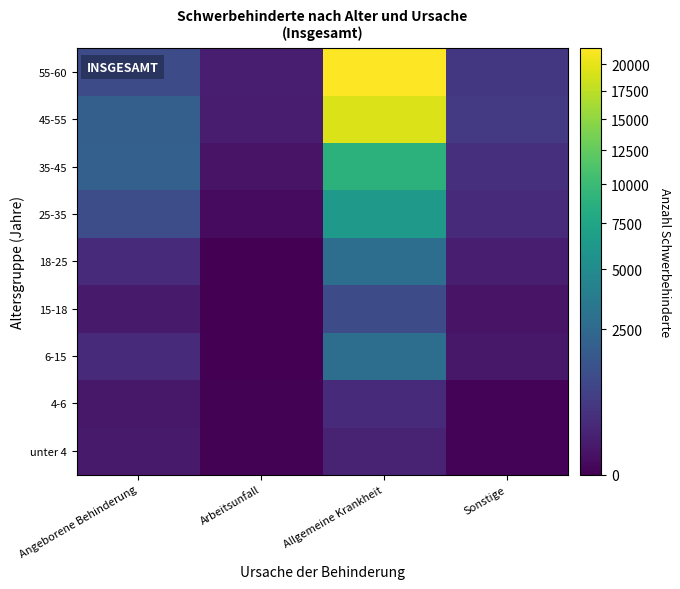

Between Sonstige and Allgemeine Krankheit, which is larger?

Allgemeine Krankheit